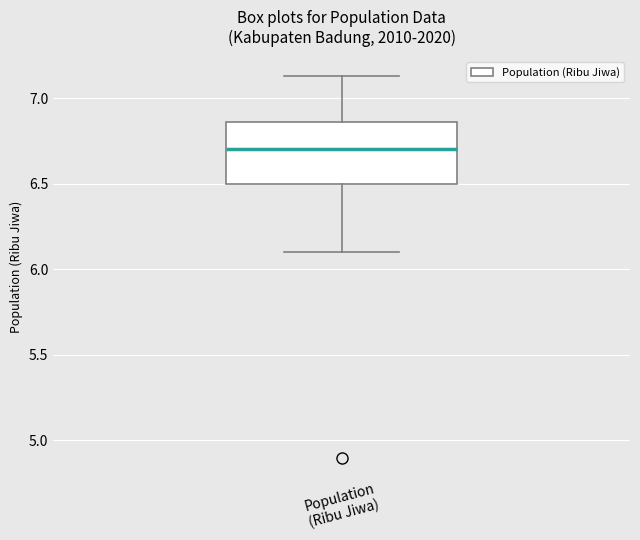

Where does the median line of the box for Population (Ribu Jiwa) sit on the y-axis? The values are not printed on the chart, so give them approximately, as read against the axis.

6.70